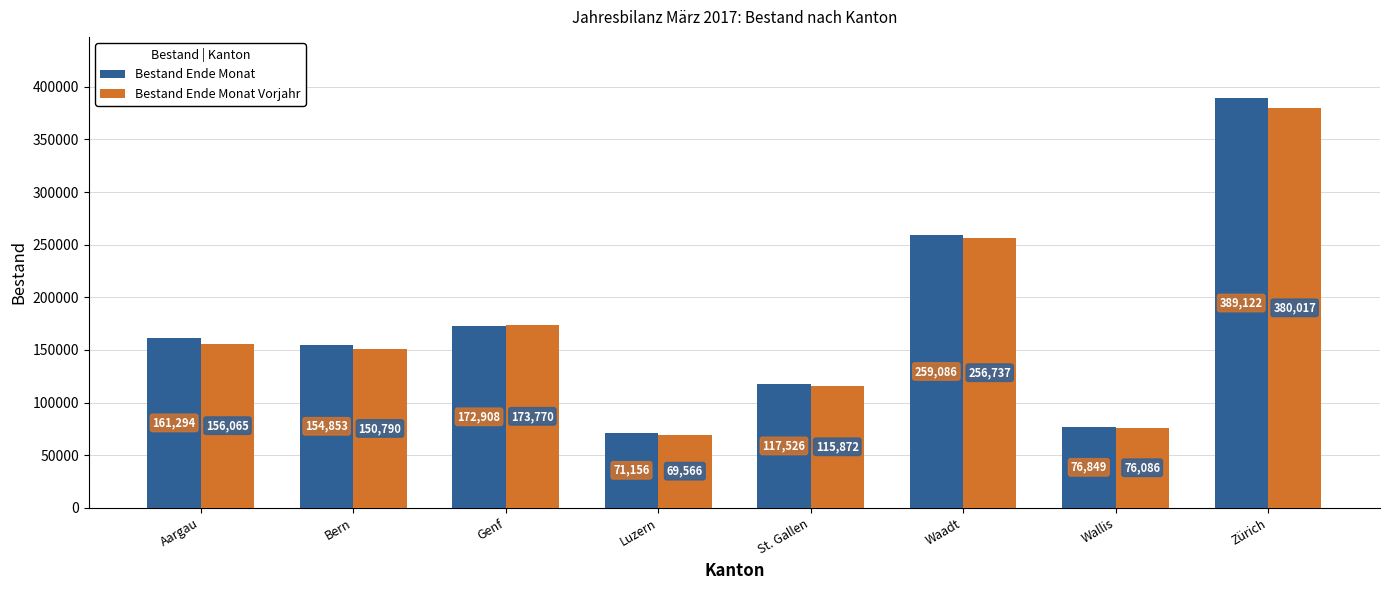

What is the smallest value displayed?

69566